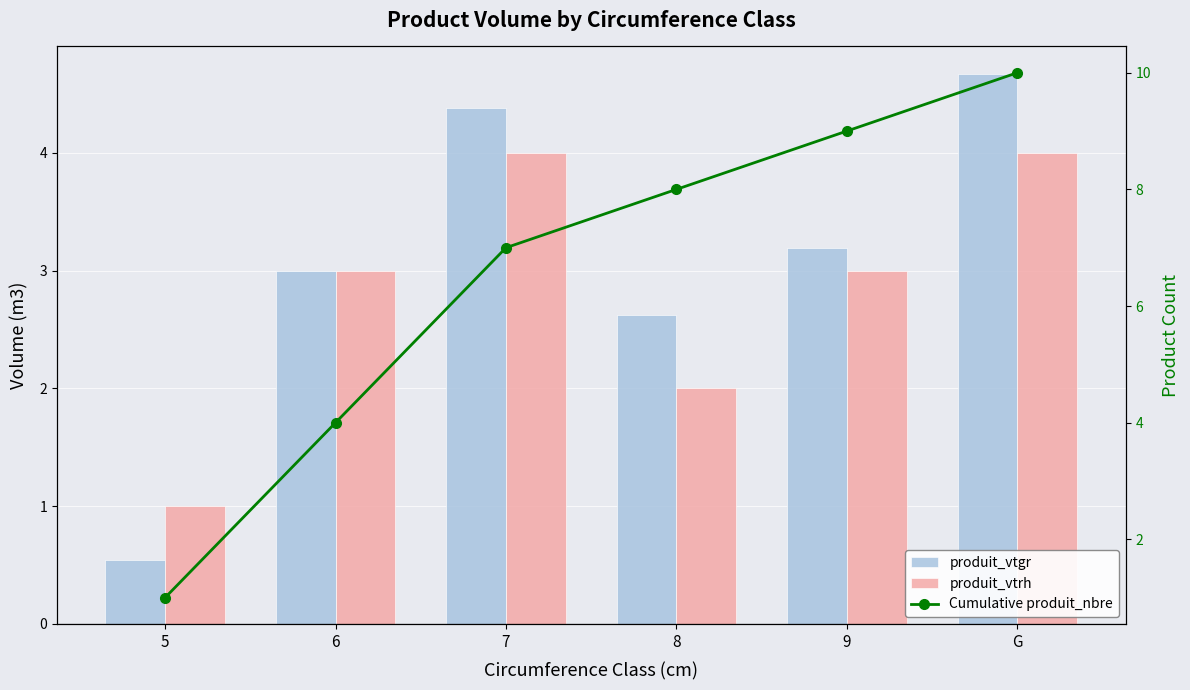

Count the number of categories in the chart.

6